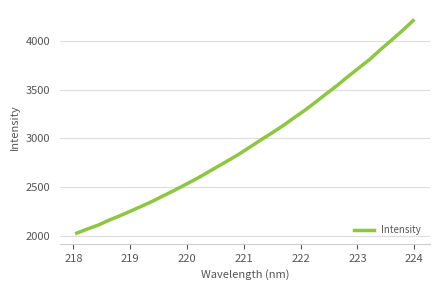

What is the greatest value displayed?

4210.0